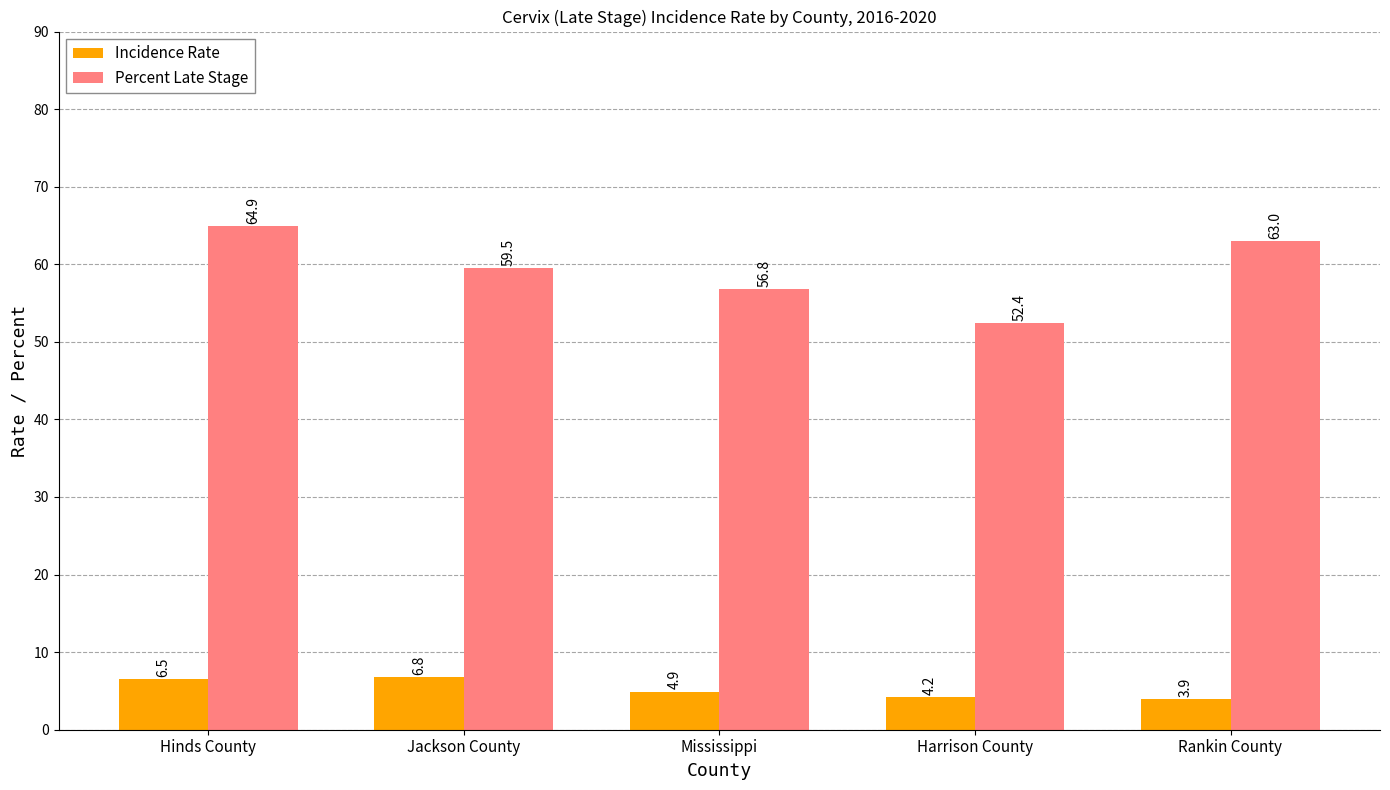

Which series changed the most between Hinds County and Rankin County?

Incidence Rate